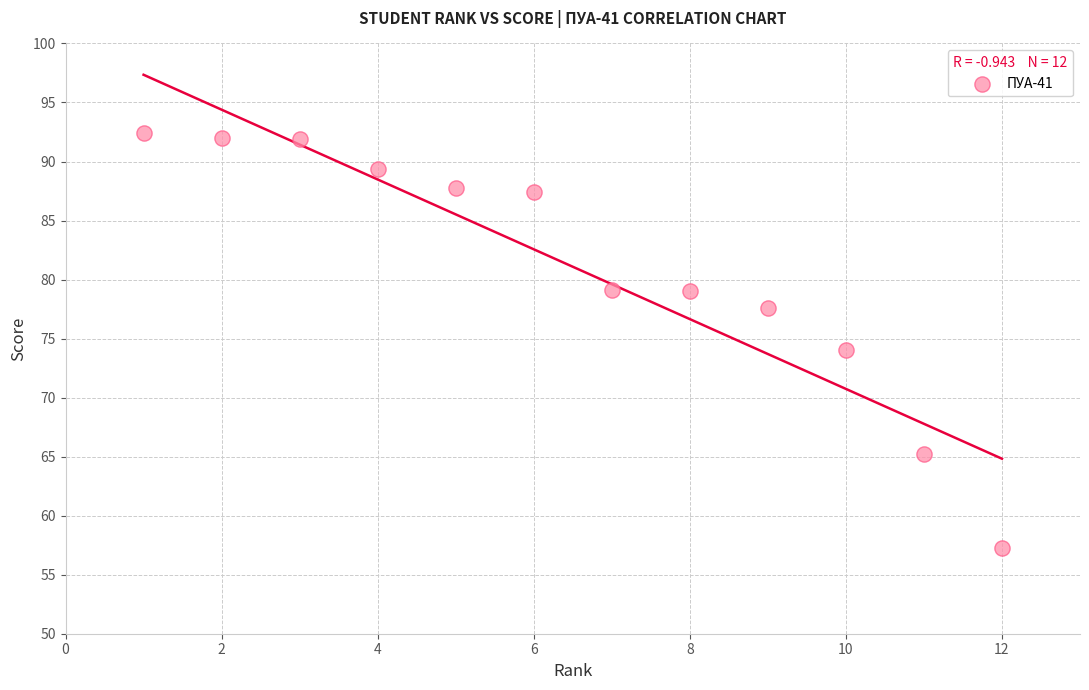

What is the range of Y values (max minus min)?

35.1